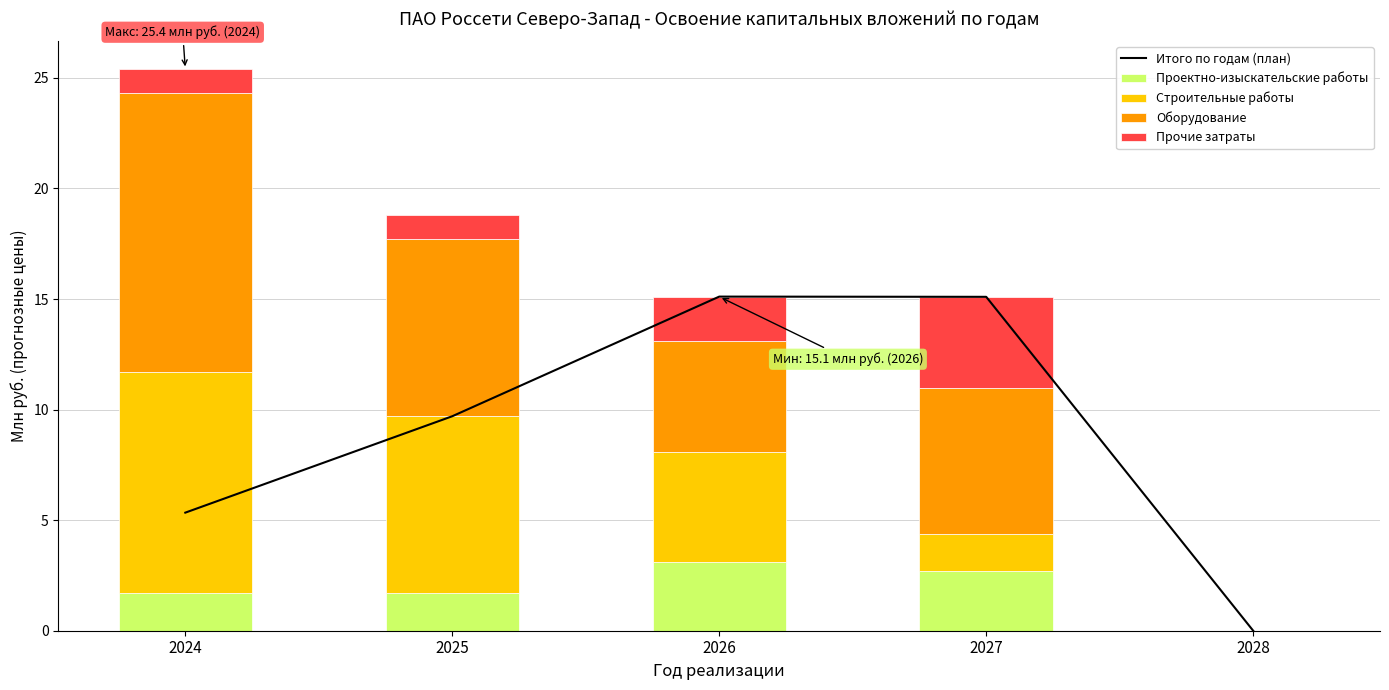

List the labels in order of Проектно-изыскательские работы value, largest first.

2026, 2027, 2024, 2025, 2028